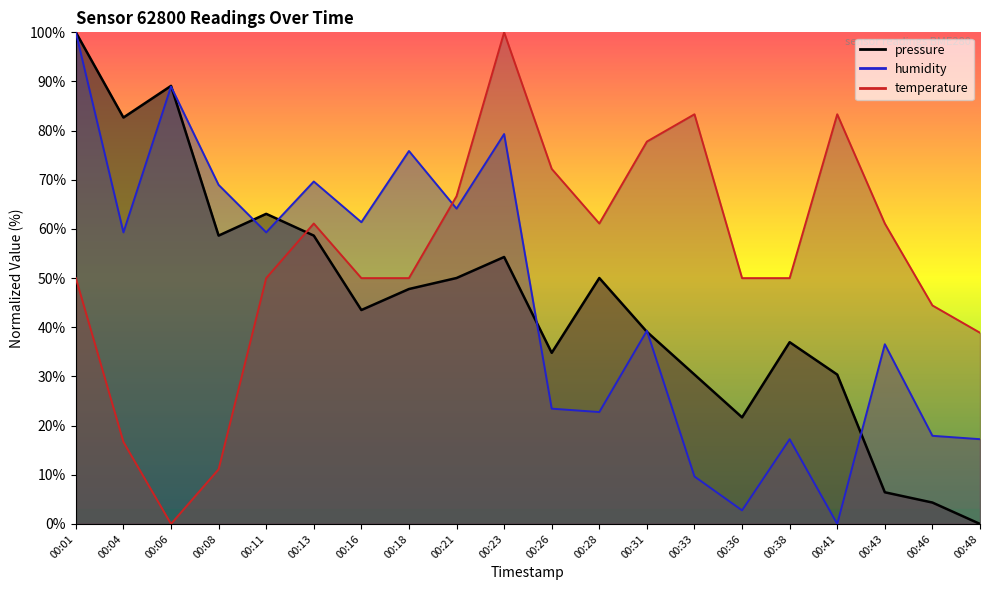

What is the value of the pressure point at the 7th from the left?

43.5